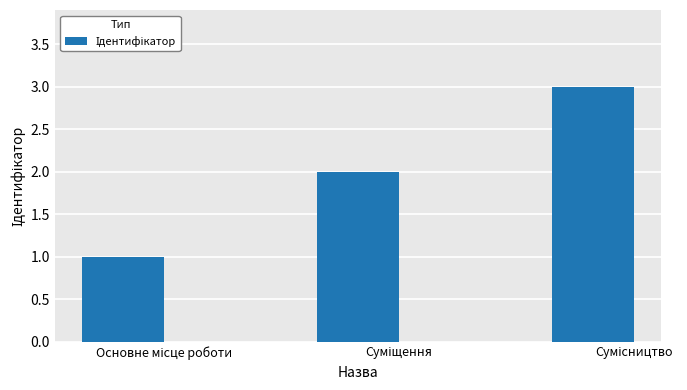

What is the sum of all values?

6